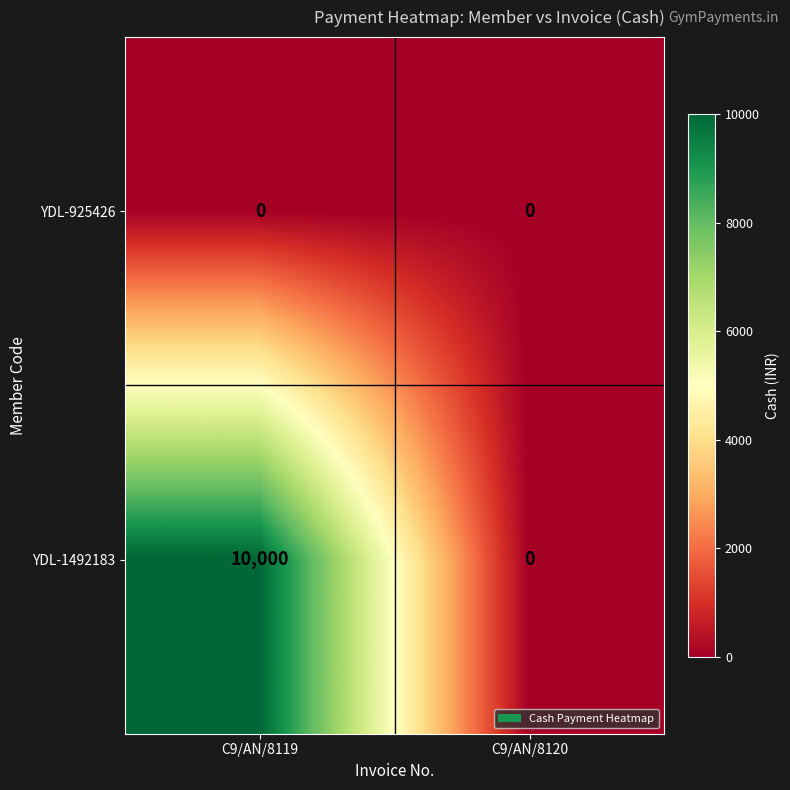

The value of YDL-1492183 at C9/AN/8120 is 6162. True or false?

False